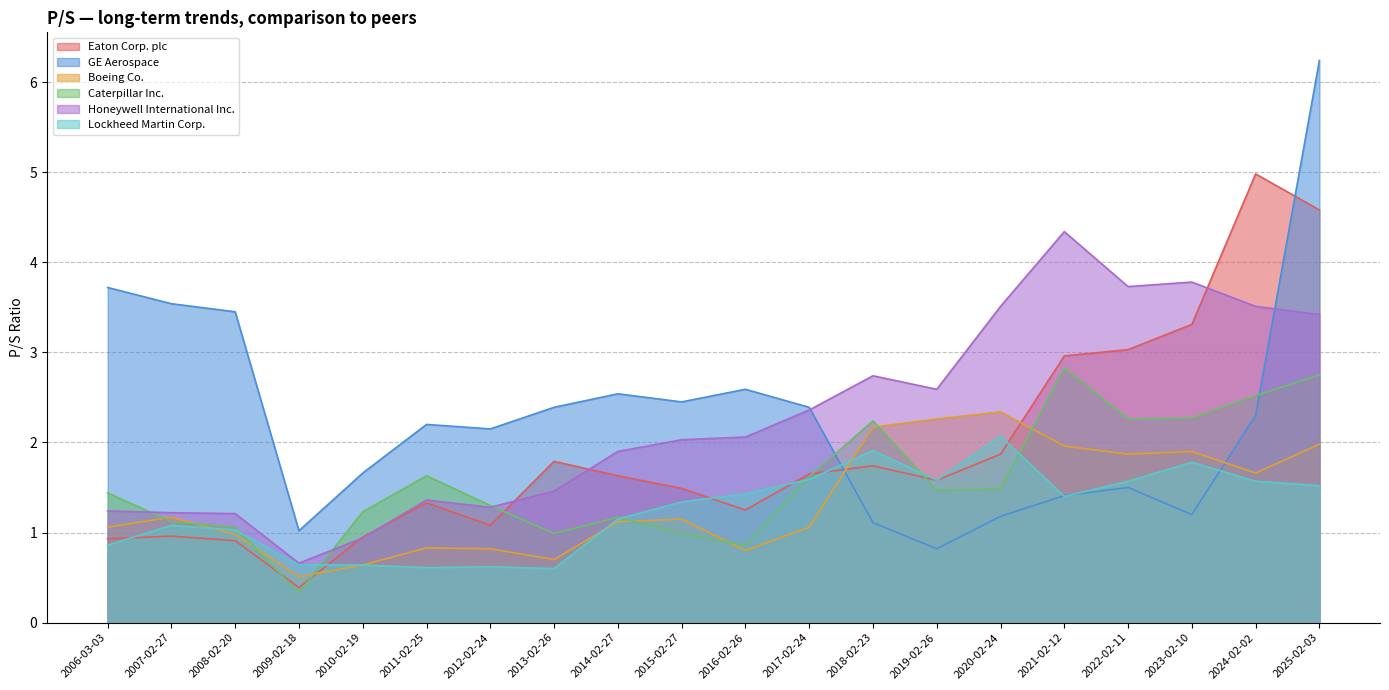

What value does the Boeing Co. series have at 2009-02-18?

0.5